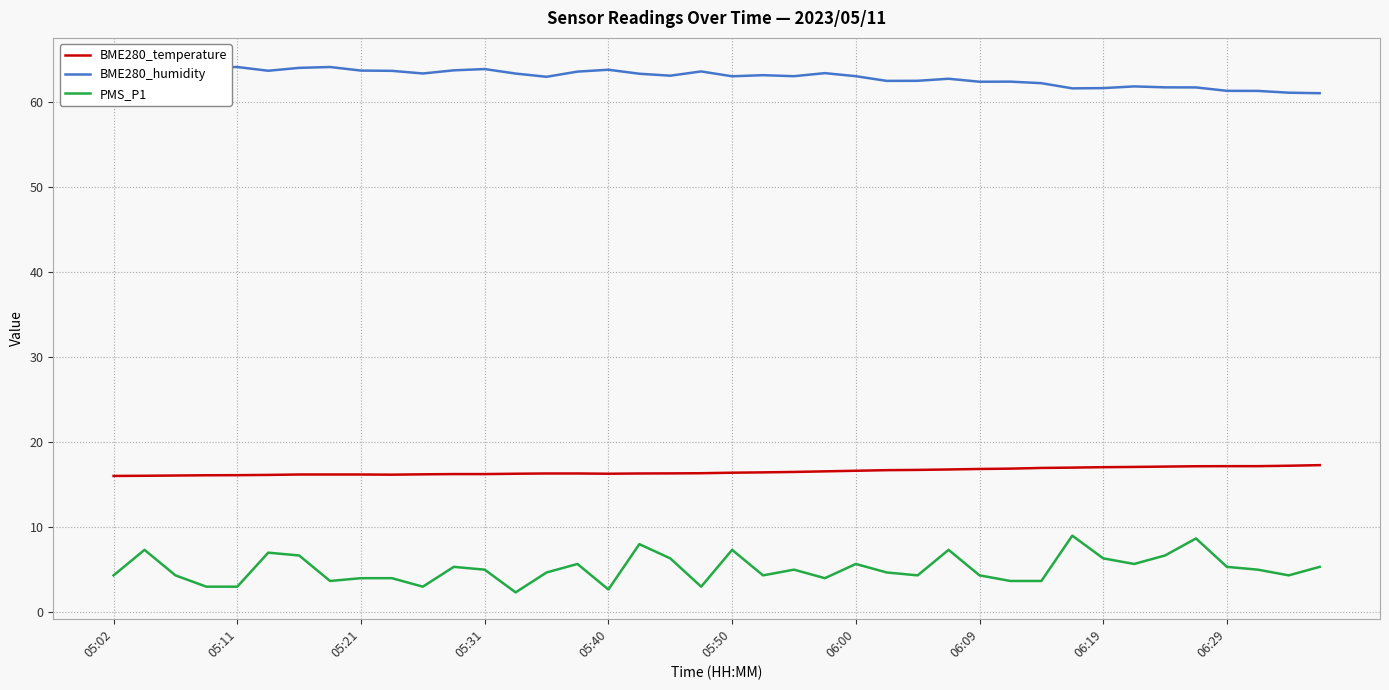

What are all the series names shown in the legend?

BME280_temperature, BME280_humidity, PMS_P1